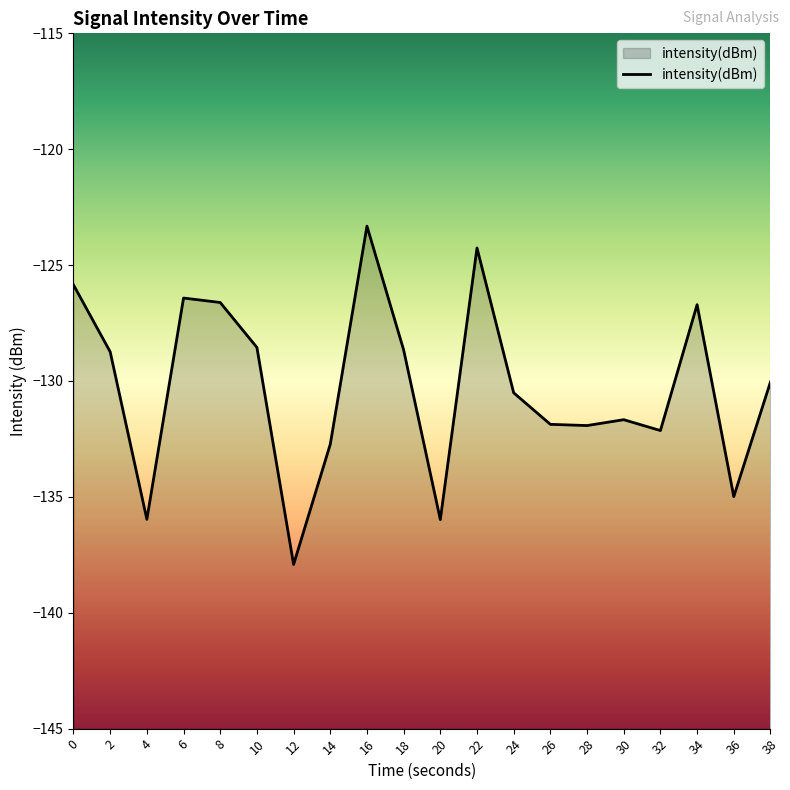

What is the difference between the values at 32 and 10?

3.6